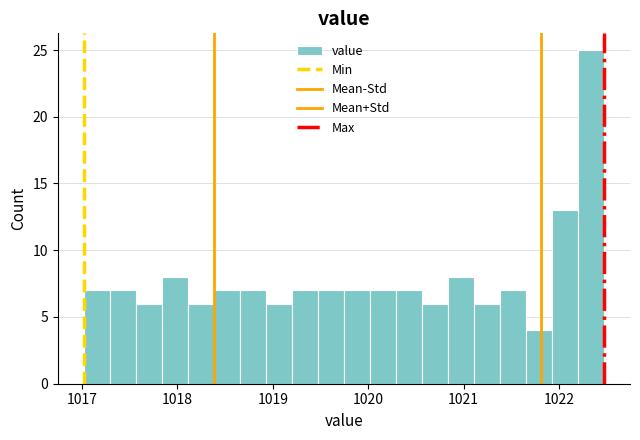

Read against the x-axis, roughly where is the centre of the tallest bar?

1022.3